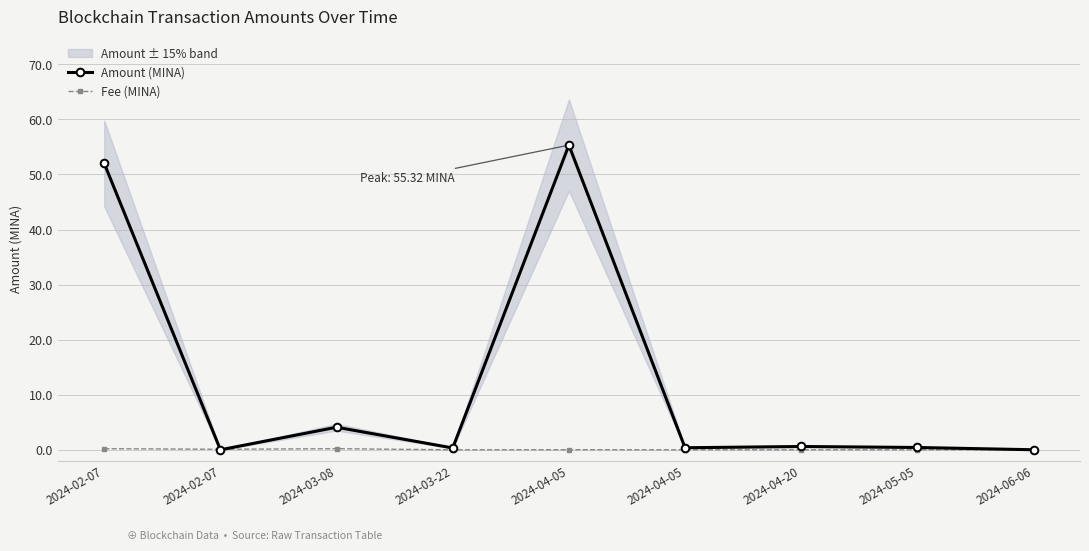

At which category does the chart reach its minimum across all series?

2024-02-07